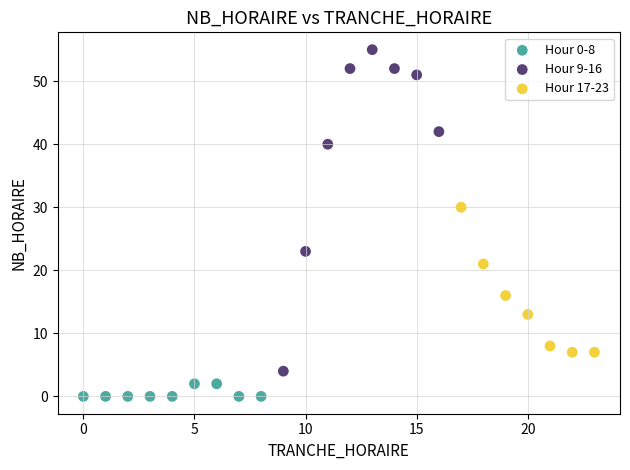

Which series has the widest spread of Y values?

Hour 9-16